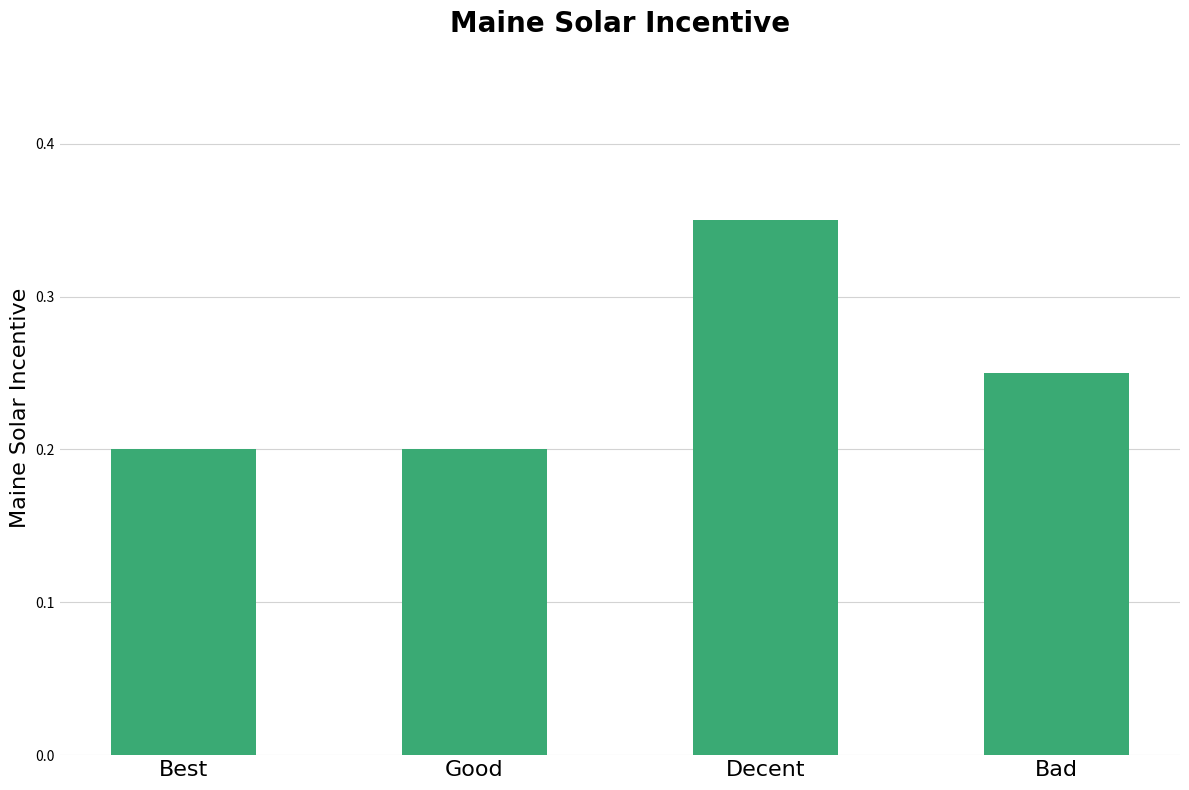

How many values are between 0 and 1?

4